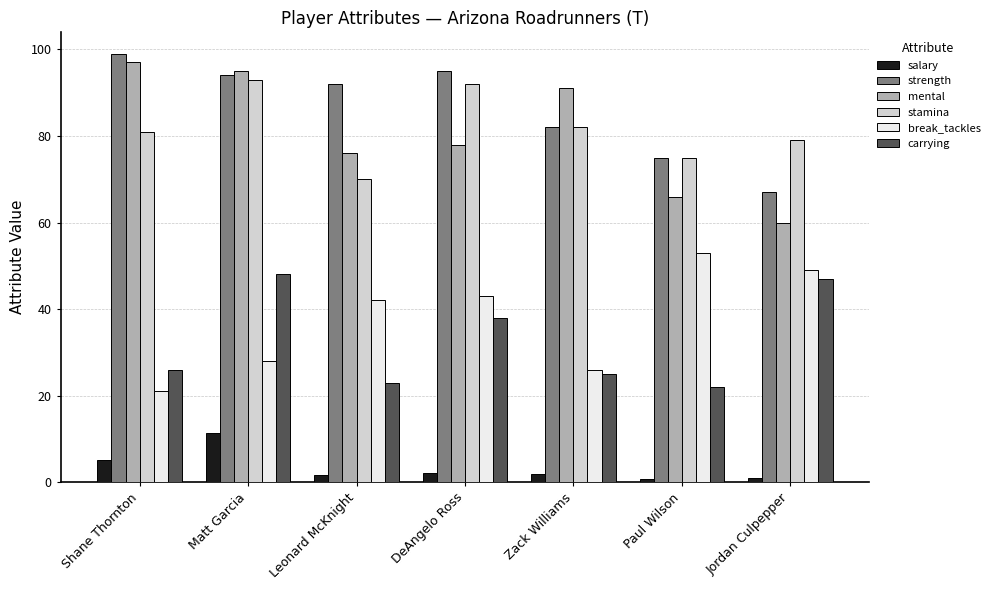

What is the average value of the strength series?

86.3